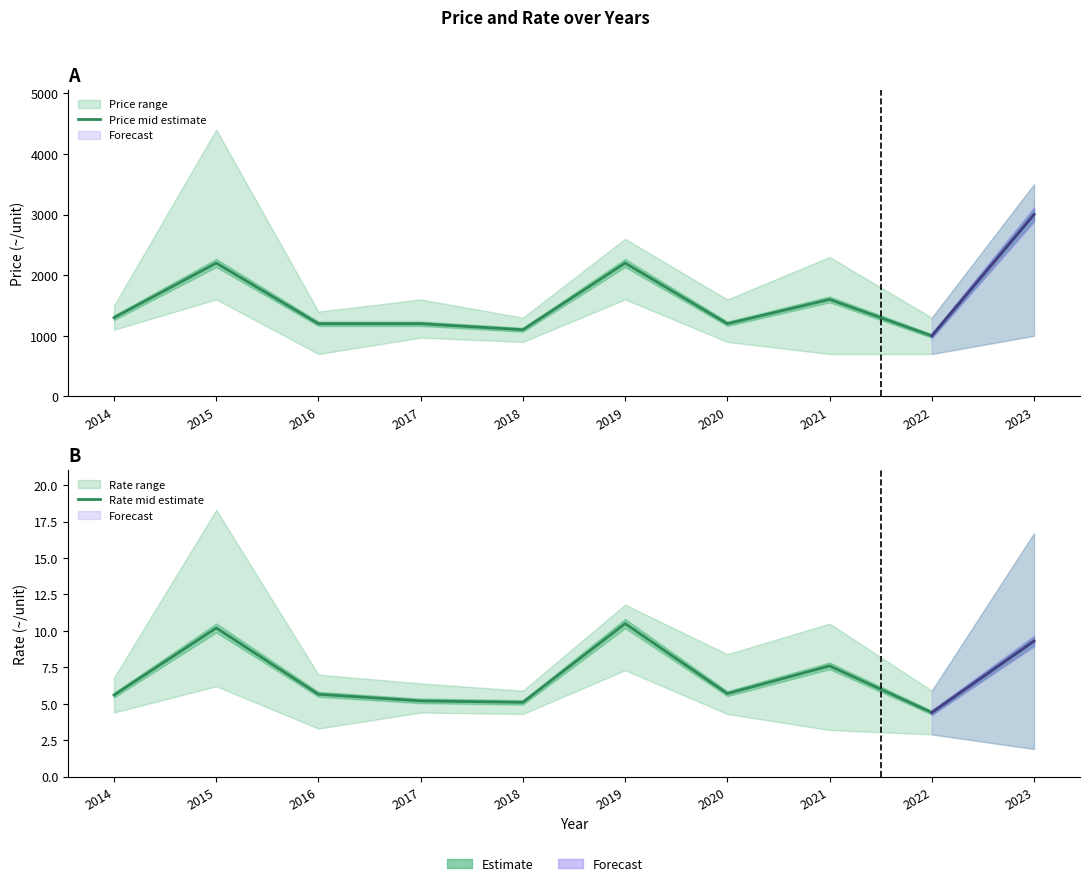

At which label does Rate mid estimate reach its minimum?

2022